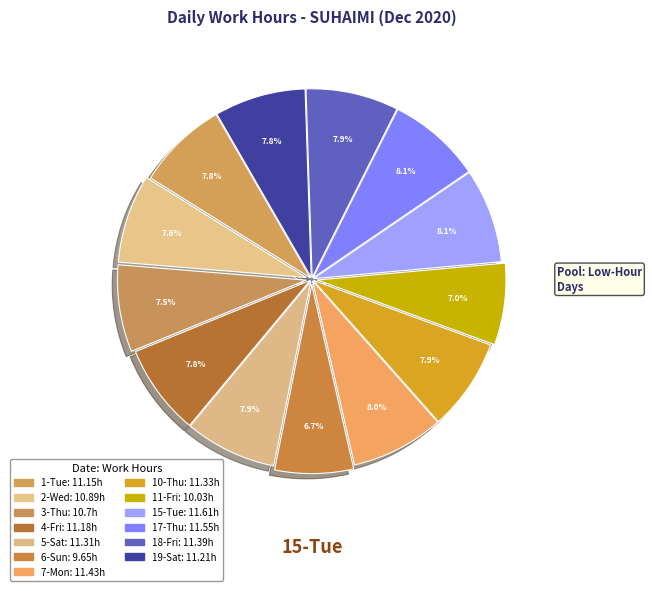

What percentage is NOT represented by 6-Sun?

93.3%